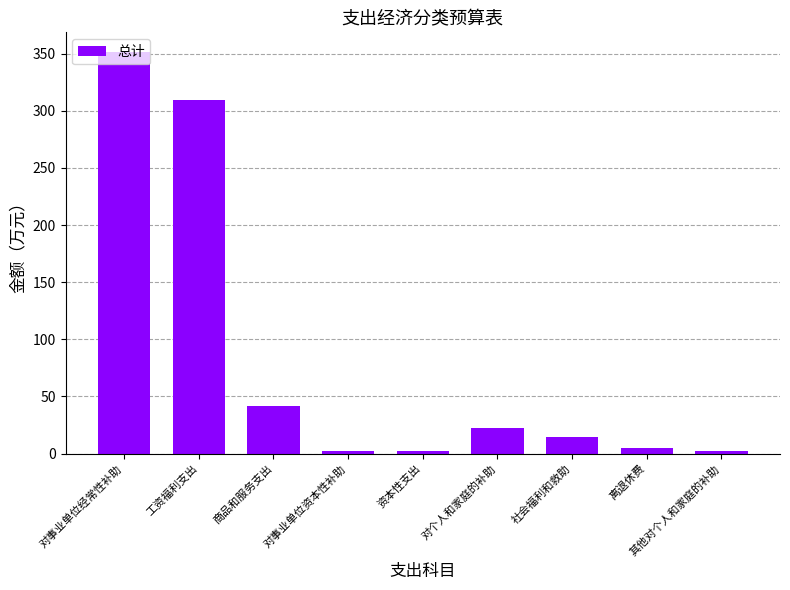

What is the change in value from 对事业单位经常性补助 to 离退休费?

-346.0